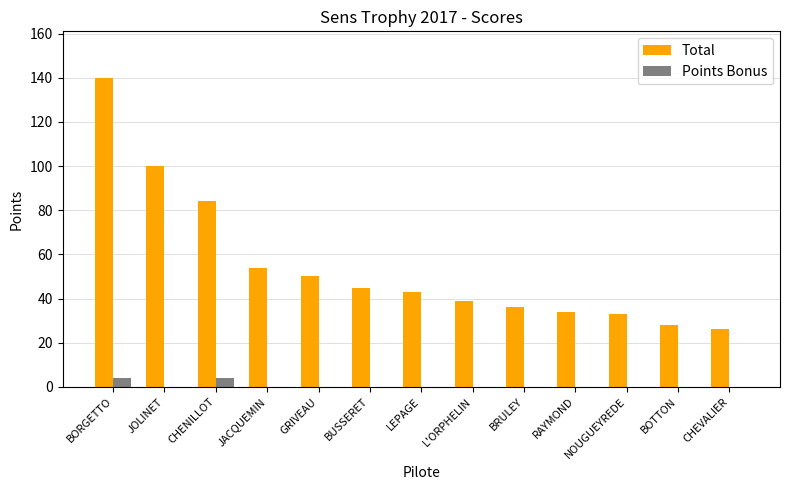

The Total series shows 26 at CHEVALIER. True or false?

True